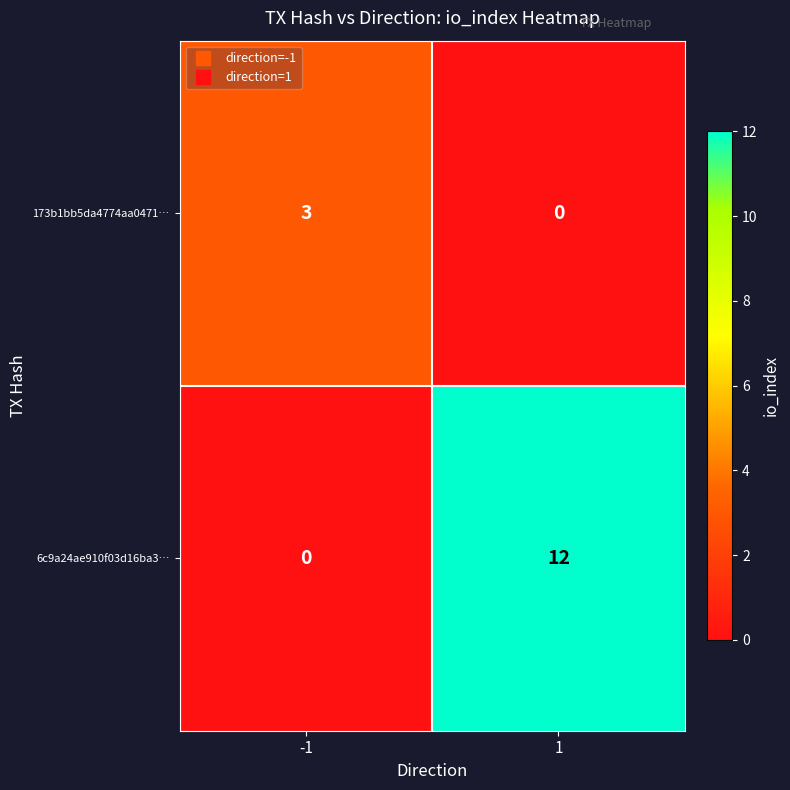

The 6c9a24ae910f03d16ba3… series shows 12 at 1. True or false?

True